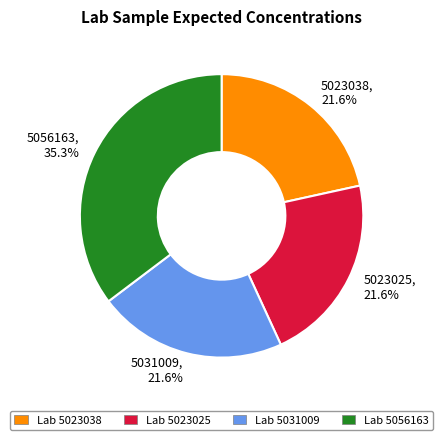

Does Lab 5056163 account for over 50% of the chart?

No